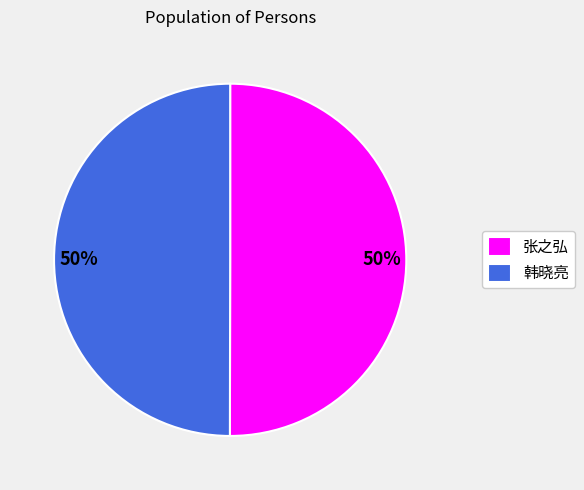

How many segments does this pie chart have?

2